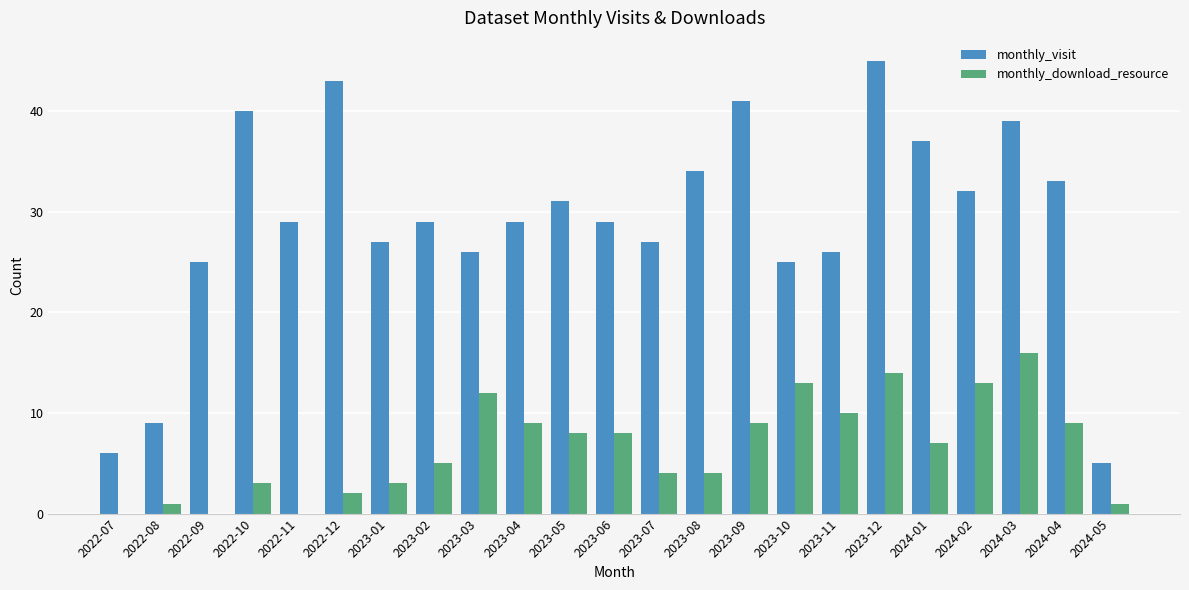

What are all the series names shown in the legend?

monthly_visit, monthly_download_resource